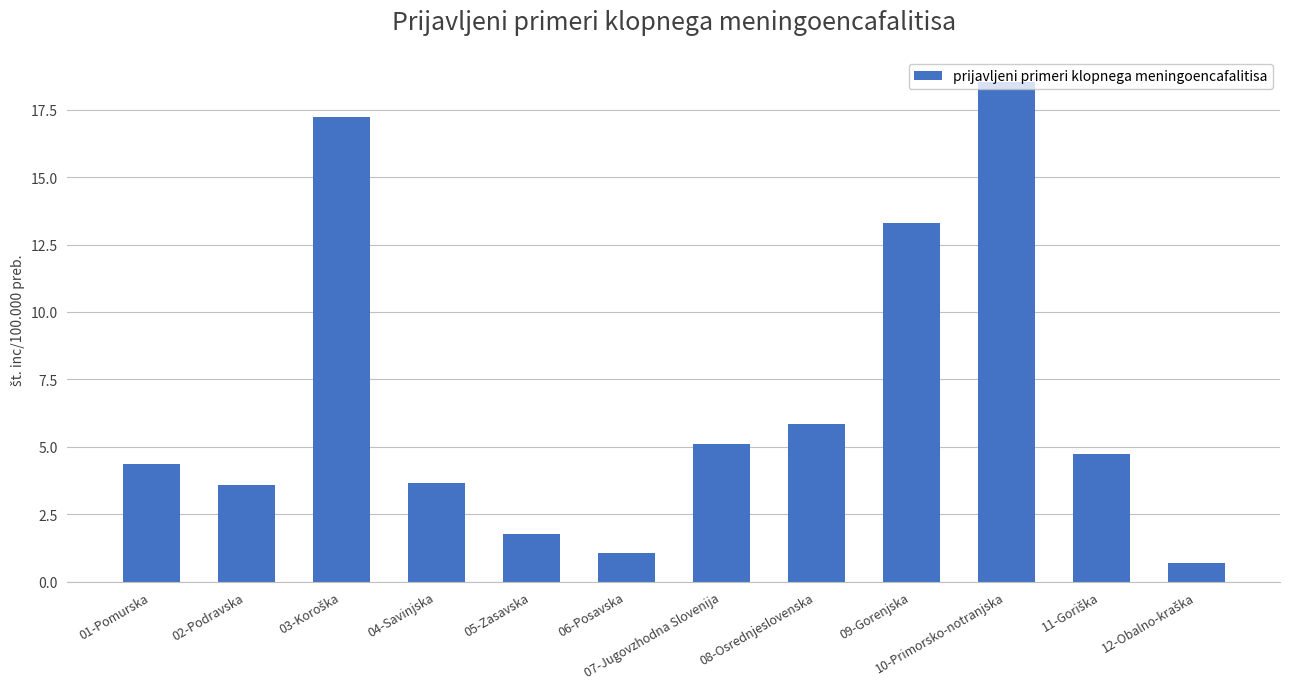

The chart shows a value of 3.0 at 05-Zasavska. True or false?

False